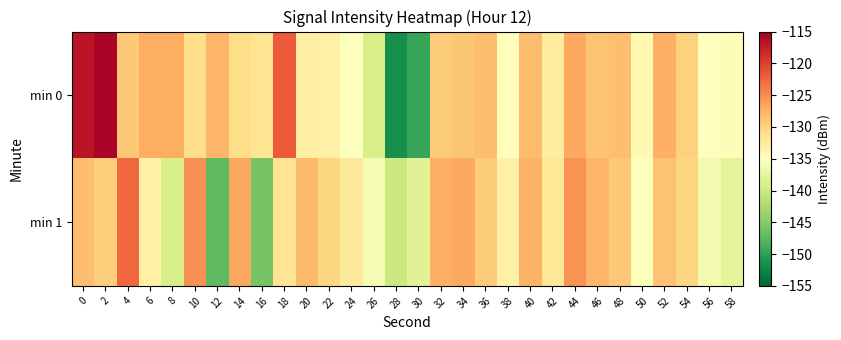

Reading left to right, extract all data points from this chart.

min 0: 0=-116.8	2=-115.5	4=-129.2	6=-127.1	8=-127.0	10=-131.1	12=-127.8	14=-130.9	16=-131.6	18=-122.0	20=-133.0	22=-133.2	24=-135.2	26=-139.2	28=-151.6	30=-149.5	32=-129.5	34=-129.0	36=-128.4	38=-134.8	40=-128.2	42=-132.5	44=-126.7	46=-128.7	48=-128.3	50=-134.1	52=-127.3	54=-129.9	56=-134.9	58=-135.4
min 1: 0=-128.4	2=-129.6	4=-122.8	6=-133.2	8=-139.1	10=-125.2	12=-147.3	14=-126.6	16=-145.9	18=-131.6	20=-128.1	22=-130.2	24=-132.5	26=-135.8	28=-140.1	30=-138.2	32=-127.3	34=-126.8	36=-129.4	38=-133.2	40=-127.6	42=-131.9	44=-125.4	46=-127.8	48=-129.1	50=-135.3	52=-128.7	54=-130.2	56=-136.1	58=-137.8